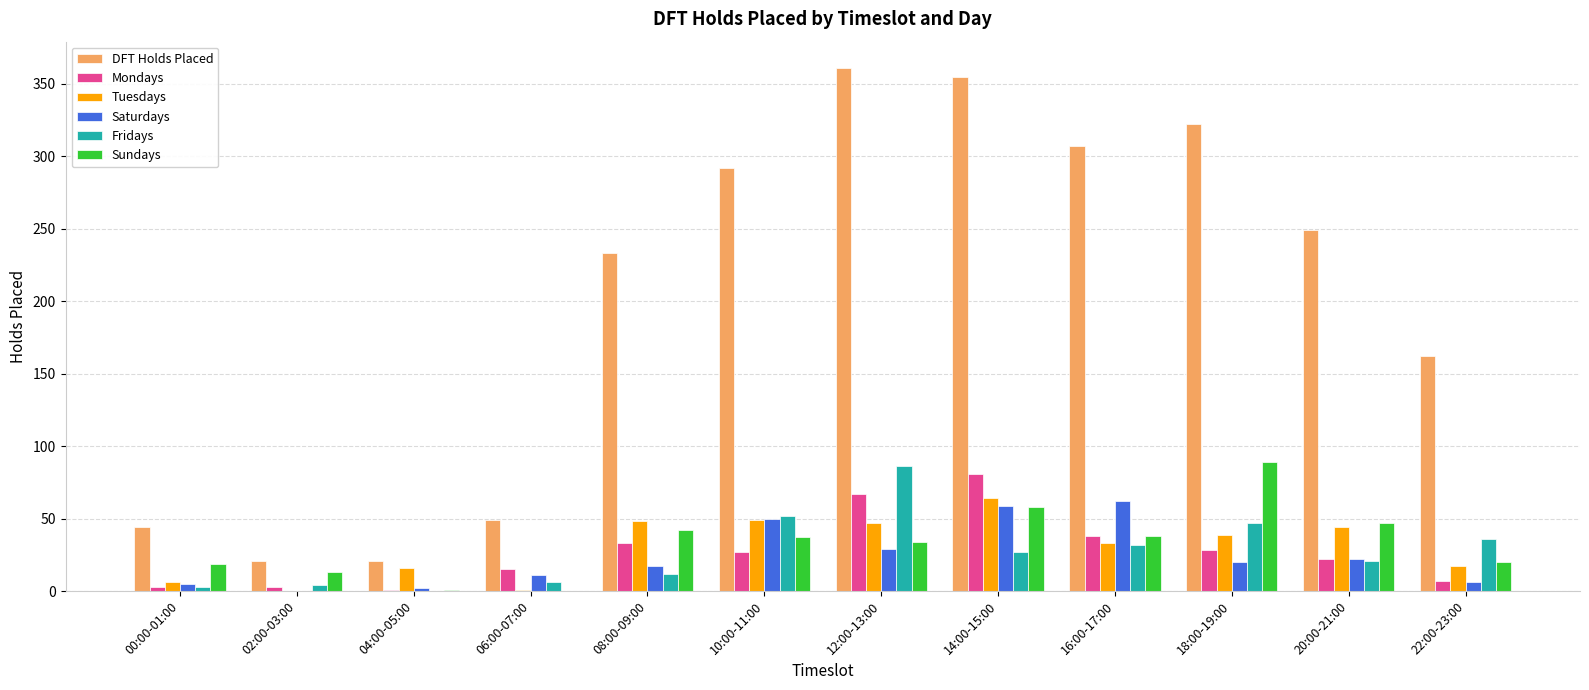

Is the value of Saturdays at 12:00-13:00 greater than the value of Sundays at 10:00-11:00?

No